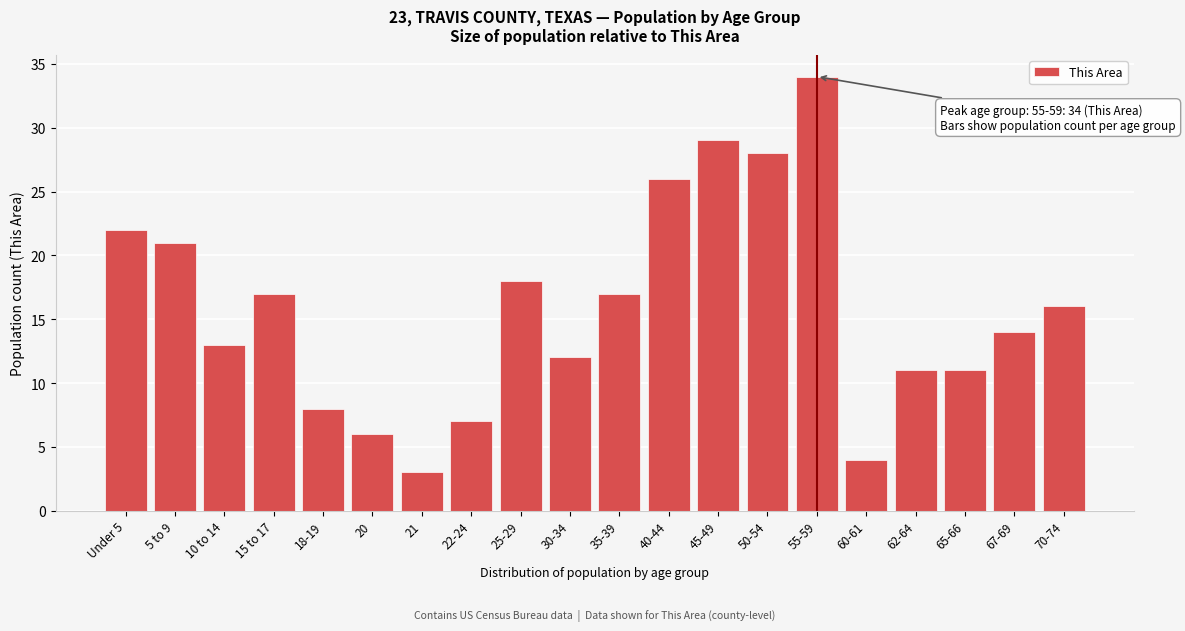

Reading left to right, transcribe all the data shown in this chart.

22	21	13	17	8	6	3	7	18	12	17	26	29	28	34	4	11	11	14	16